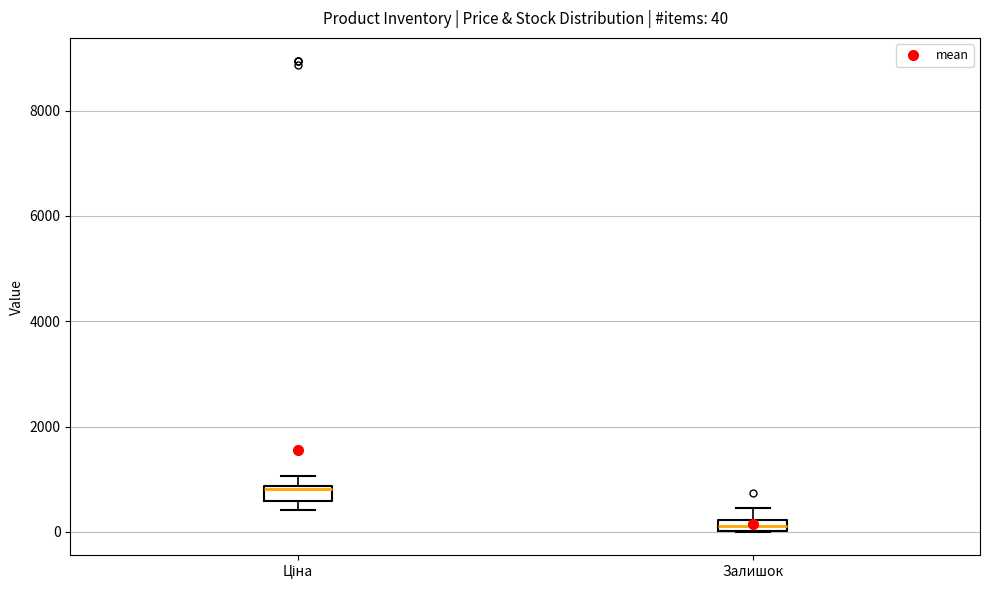

Which box has the highest median line?

Ціна